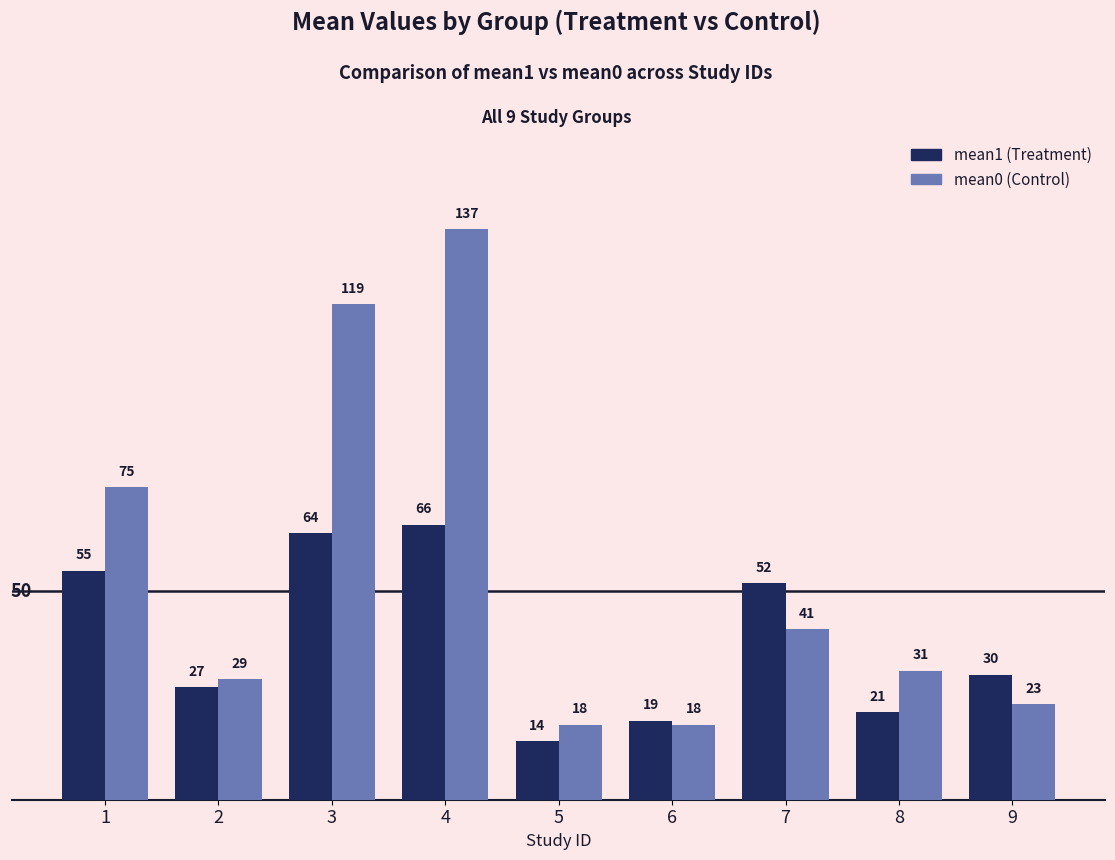

Which category has the lowest value across all series?

5